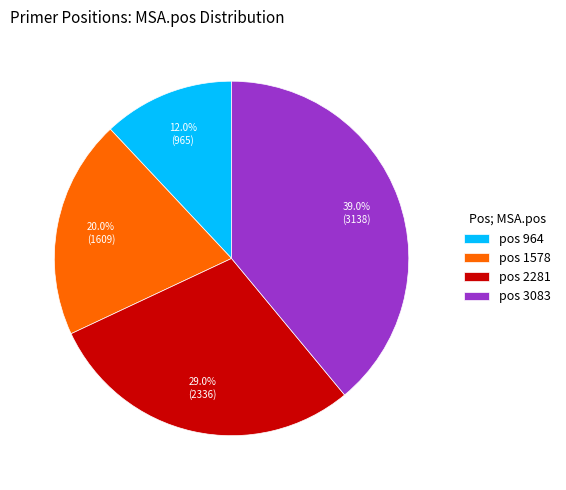

Rank the categories by value from highest to lowest.

pos 3083, pos 2281, pos 1578, pos 964